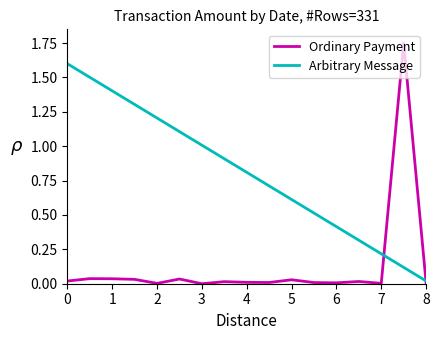

List the series in order of their overall mean, highest first.

Arbitrary Message, Ordinary Payment